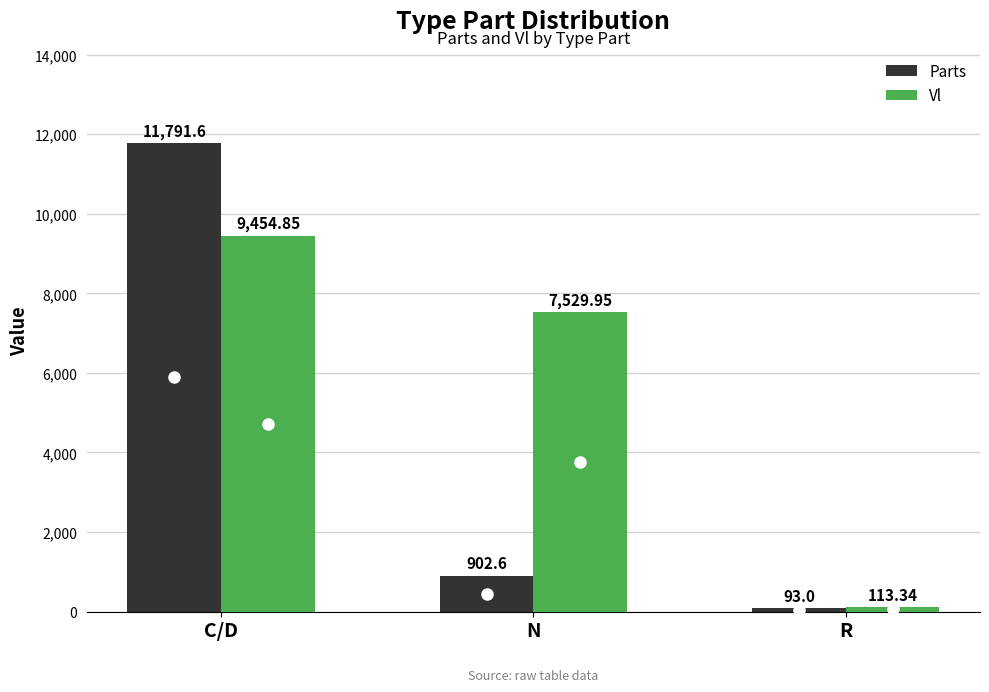

How many groups of bars are there?

3